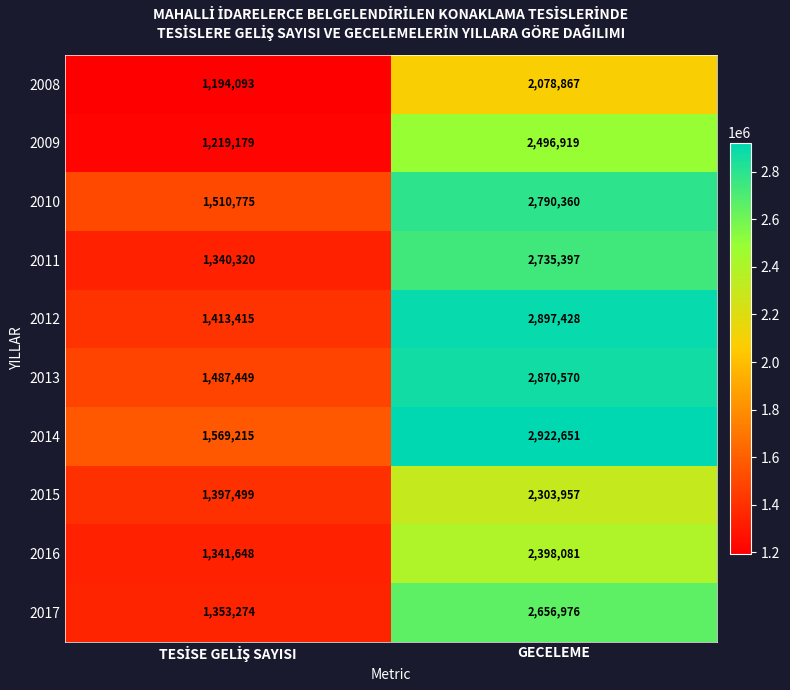

What is the smallest value displayed?

1194093